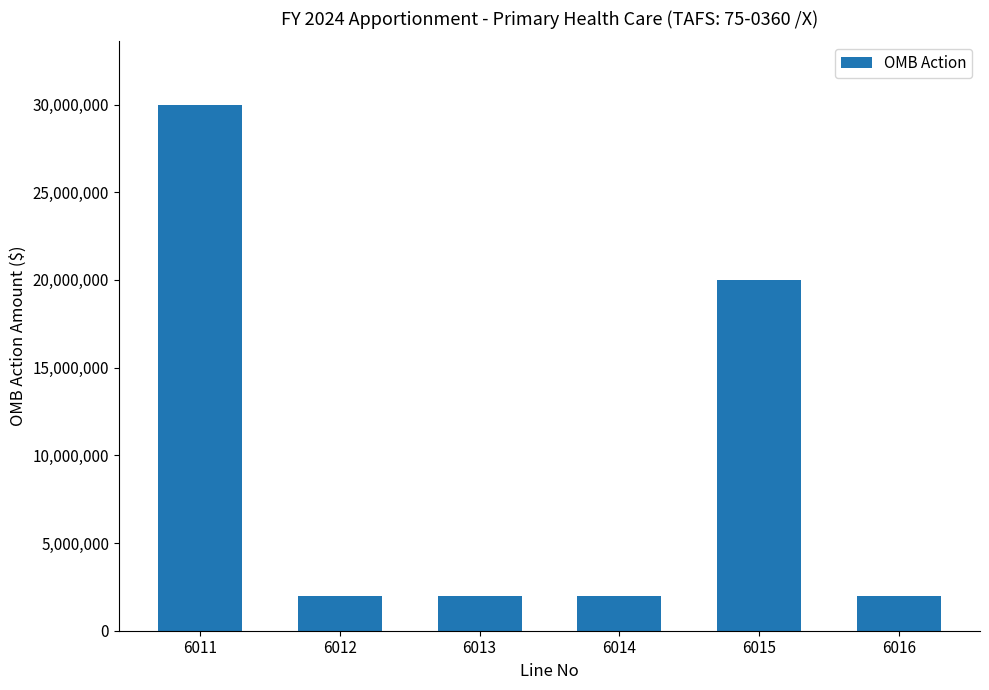

What is the change in value from 6011 to 6015?

-10000000